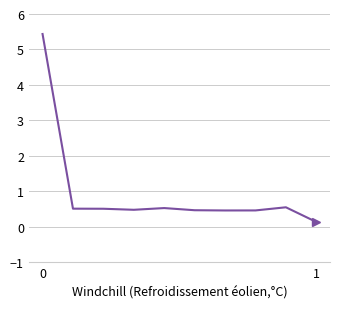

What is the maximum value shown in the chart?

5.4